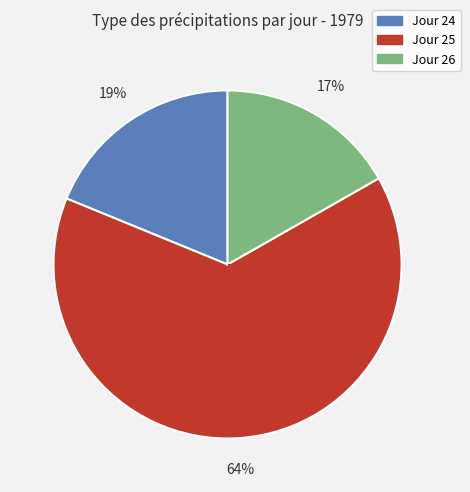

Is there any slice that represents more than half of the pie?

Yes